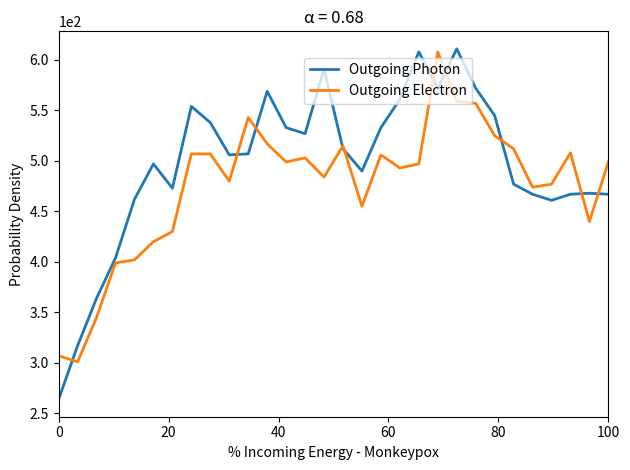

After their last crossing, which series has the higher values: Outgoing Photon or Outgoing Electron?

Outgoing Electron